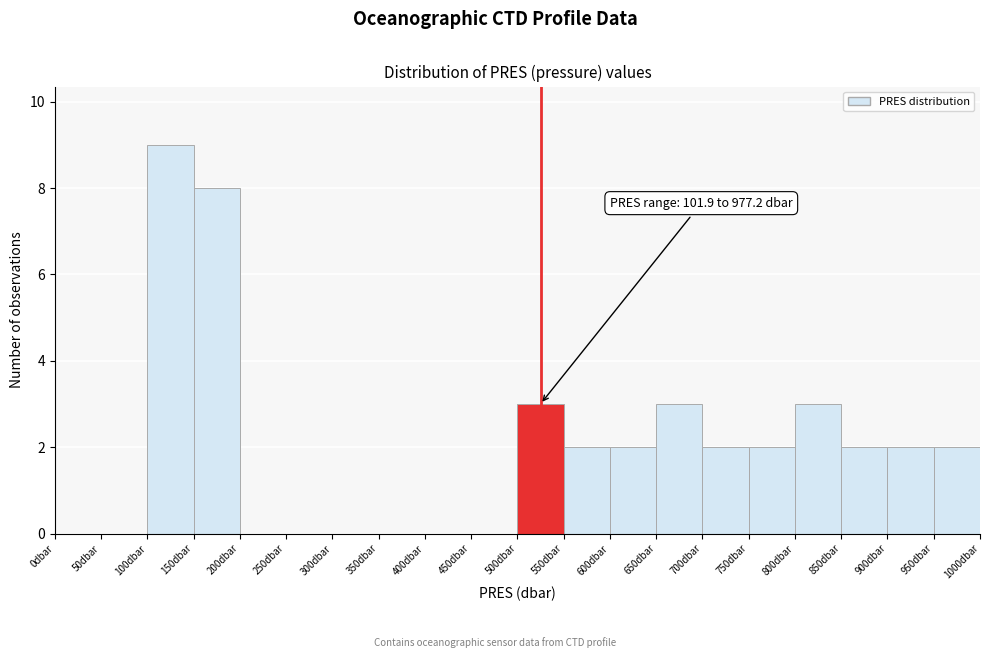

Over which range of the x-axis is the bar tallest?

100 to 150